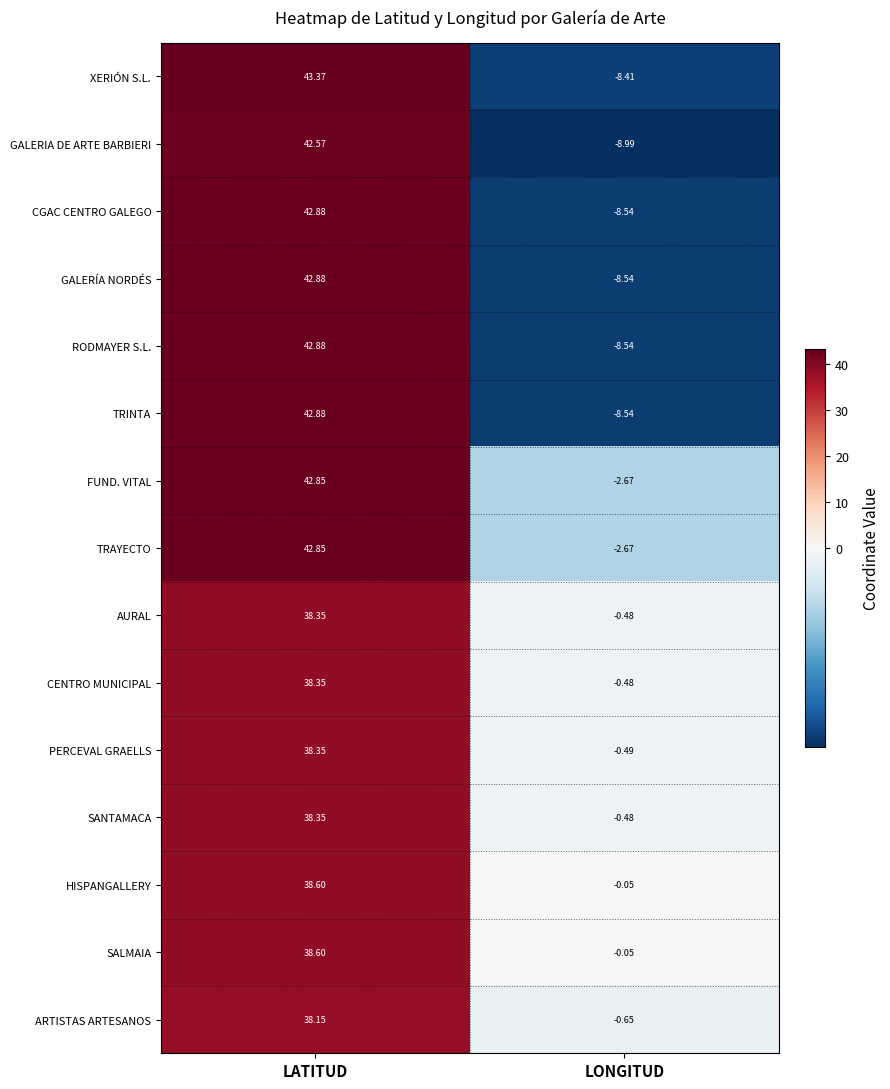

How many categories are shown in the chart?

2